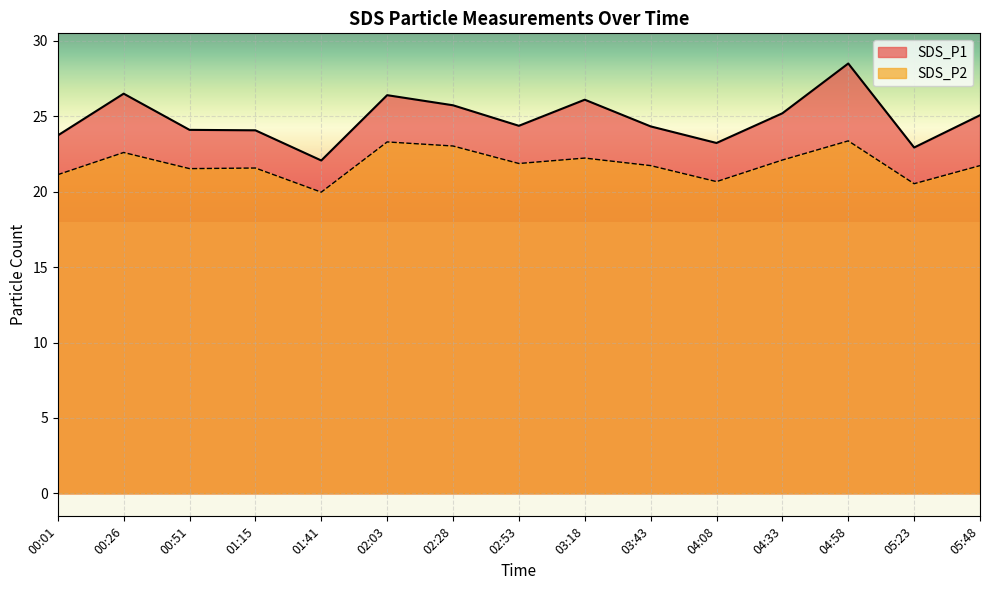

What position from the right is 02:03?

10